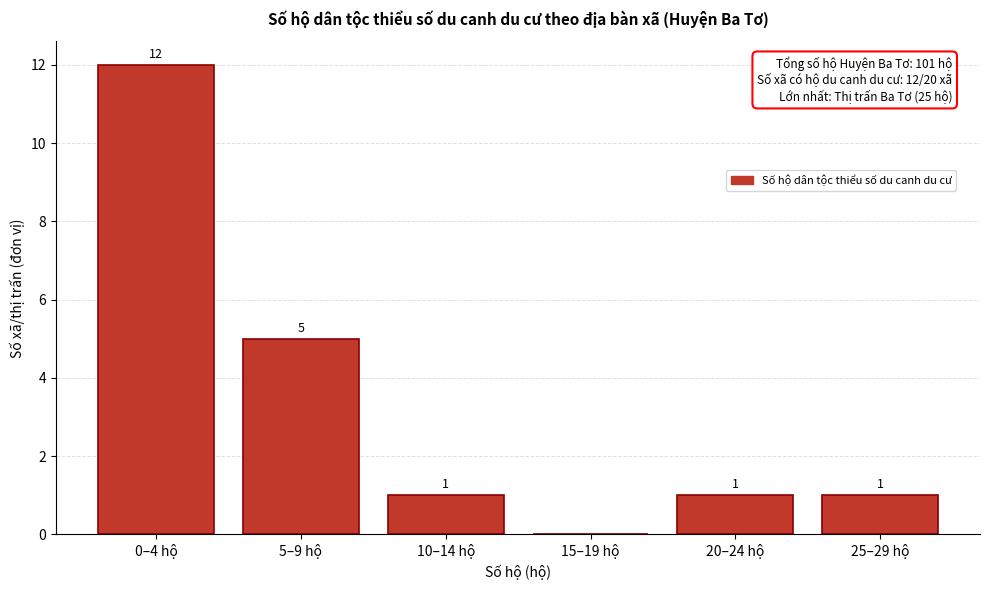

Reading left to right, extract all data points from this chart.

0–4 hộ=12	5–9 hộ=5	10–14 hộ=1	15–19 hộ=0	20–24 hộ=1	25–29 hộ=1